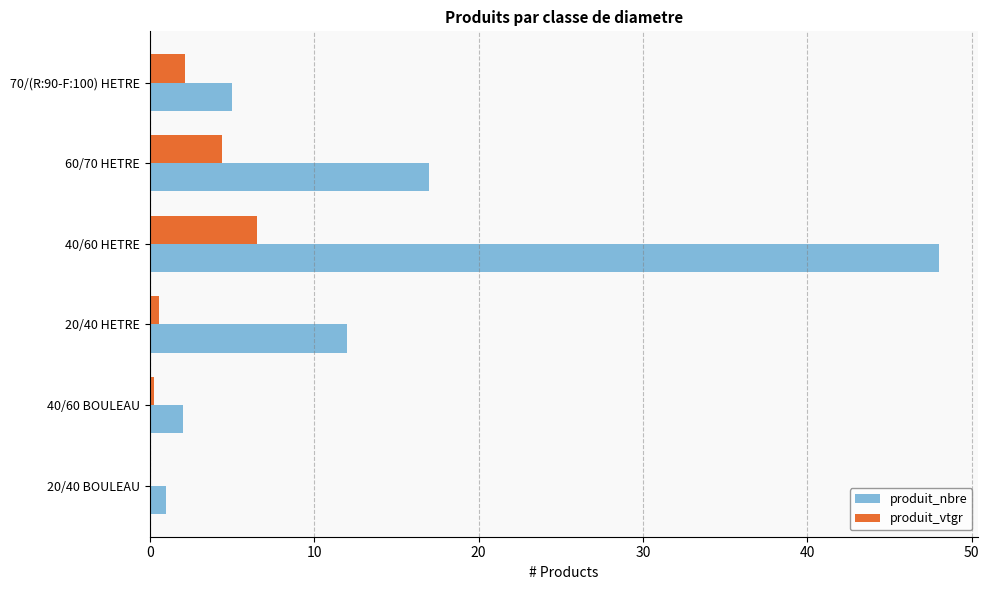

The produit_vtgr series shows 6.5 at 40/60 HETRE. True or false?

True